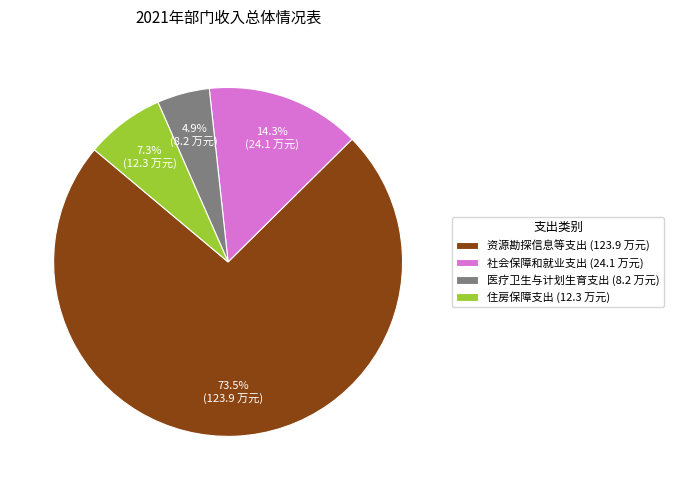

Which has a higher value, 医疗卫生与计划生育支出 or 住房保障支出?

住房保障支出